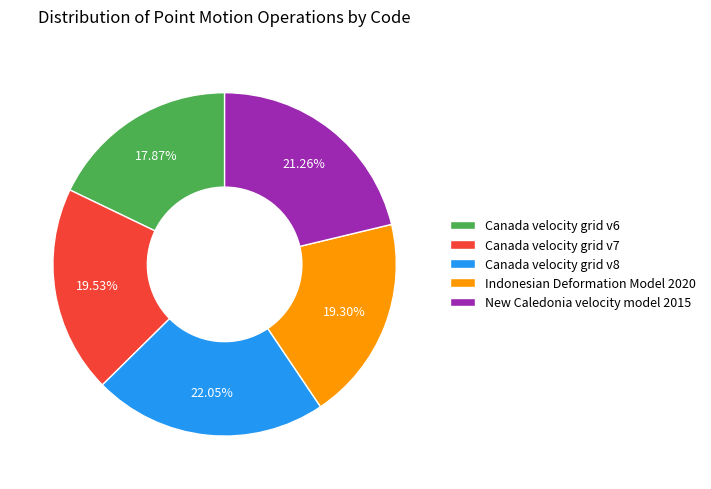

Combined, do Canada velocity grid v7 and Canada velocity grid v6 account for over 50%?

No